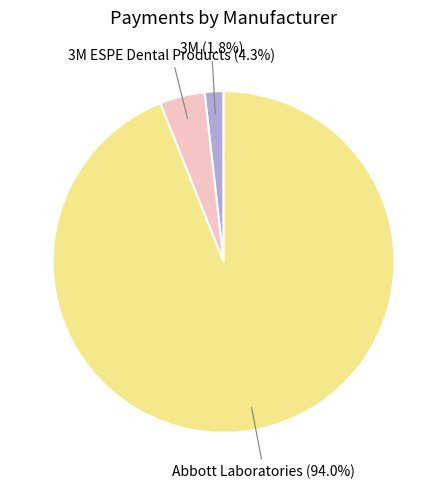

Does any single category account for the majority?

Yes